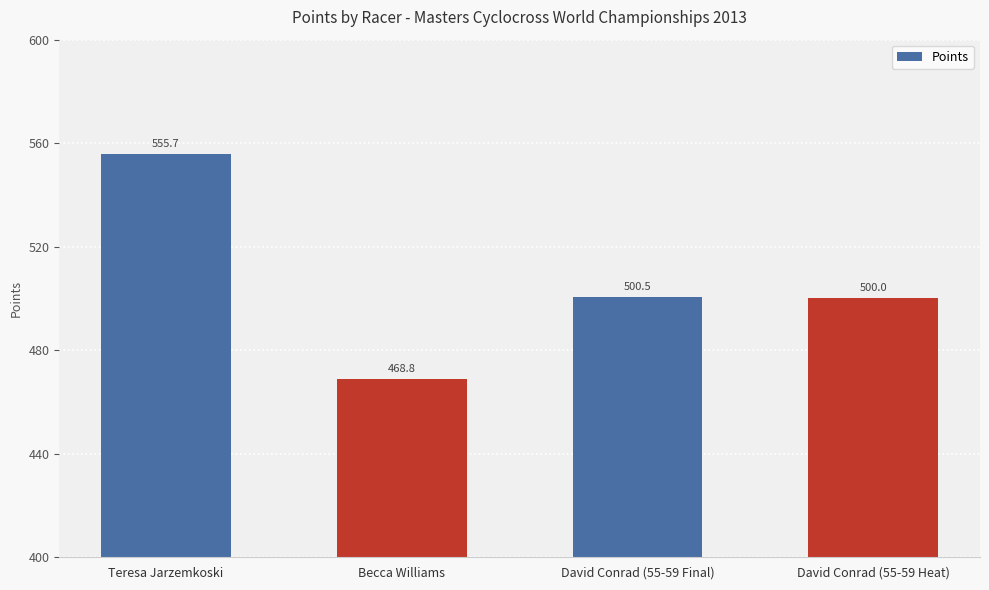

Which category has the lowest value across all series?

Becca Williams